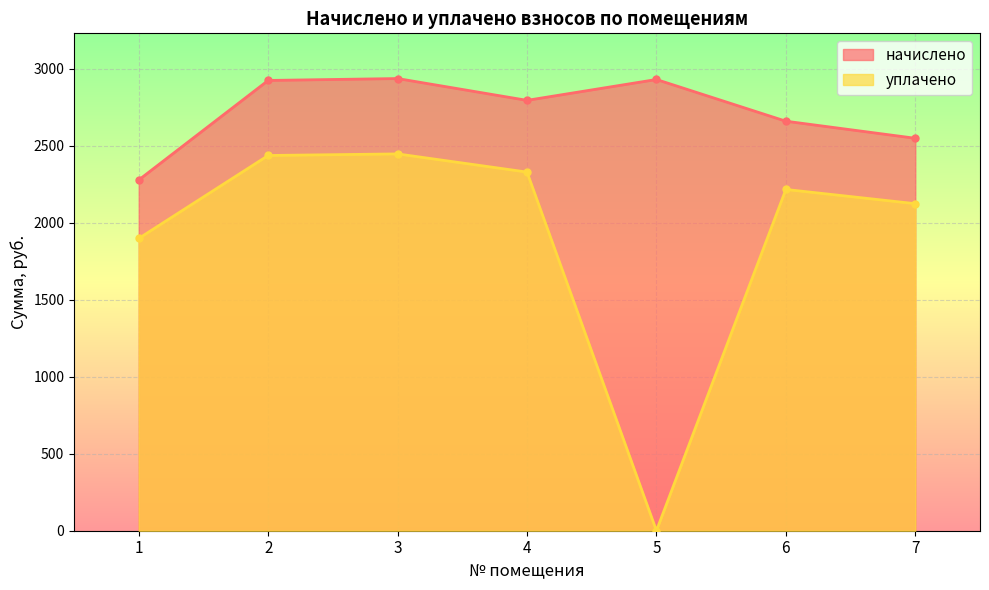

The уплачено series shows 1898.1 at 1. True or false?

True